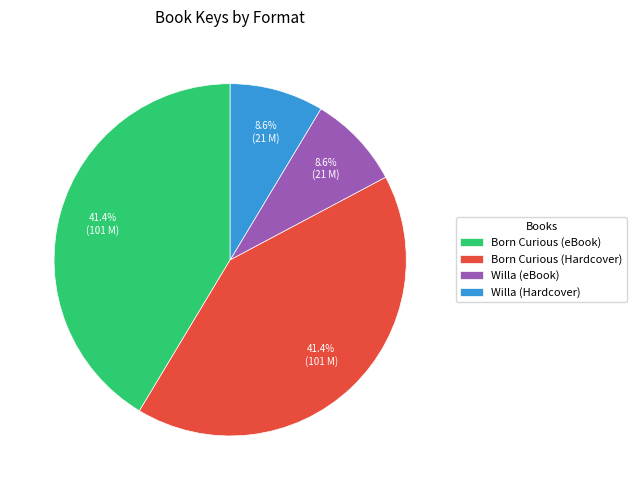

What is the ratio of the value at Willa (Hardcover) to the value at Born Curious (eBook)?

0.2